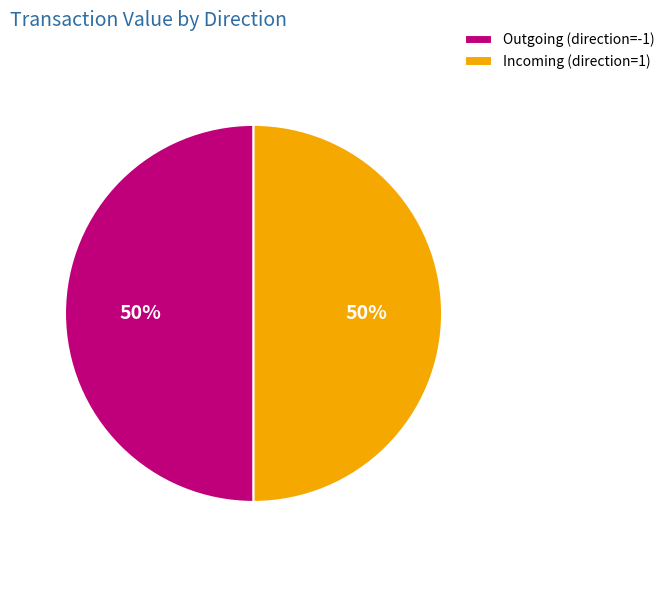

Approximately how many times larger is the value at Incoming (direction=1) compared to Outgoing (direction=-1)?

1.0